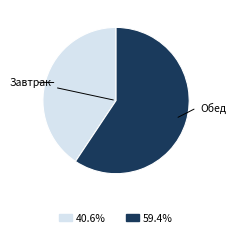

Is there any slice that represents more than half of the pie?

Yes